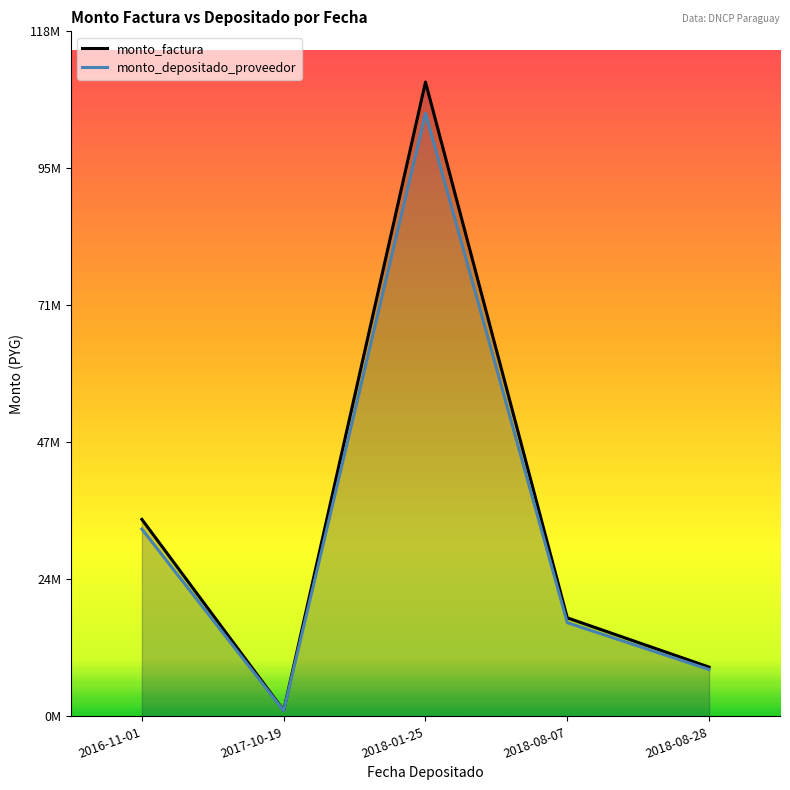

Reading left to right, list all the values displayed in this chart.

monto_factura: 2016-11-01=34076921	2017-10-19=1032000	2018-01-25=109716453	2018-08-07=17040000	2018-08-28=8519230
monto_depositado_proveedor: 2016-11-01=32406532	2017-10-19=981413	2018-01-25=104338351	2018-08-07=16204731	2018-08-28=8101633